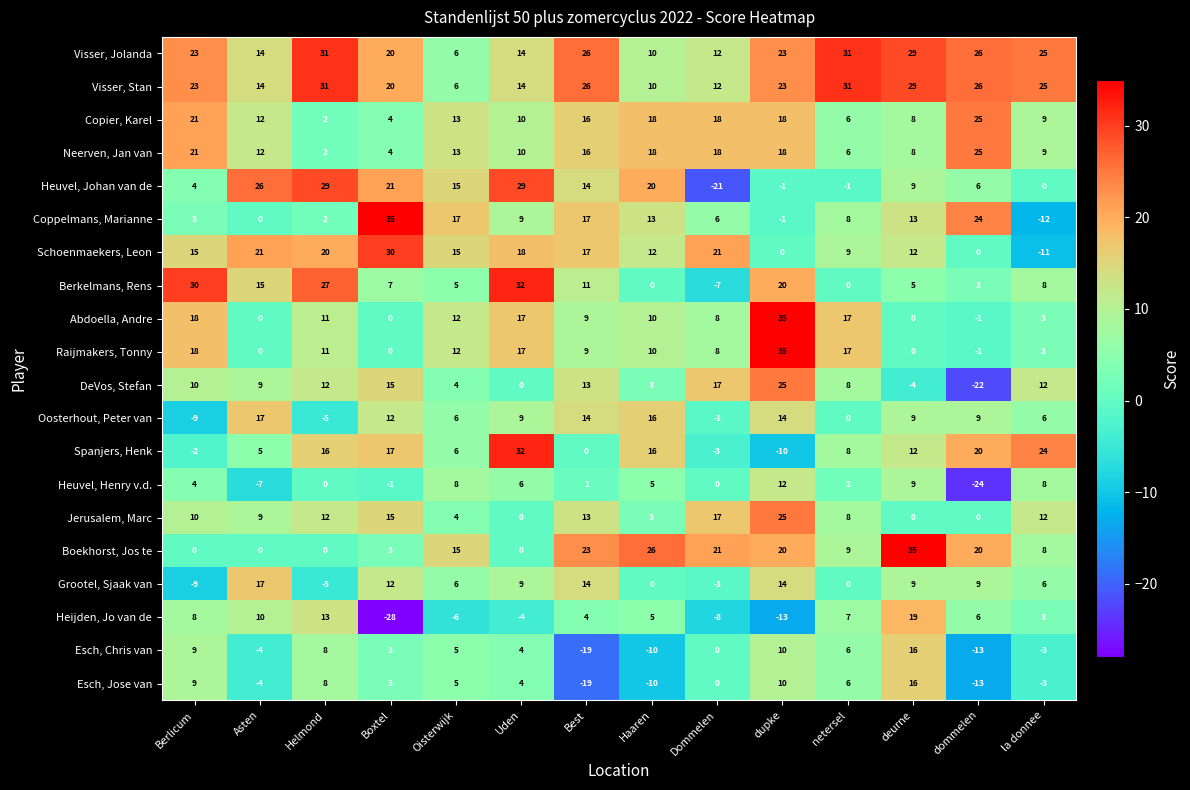

What is the maximum value for Boekhorst, Jos te?

35